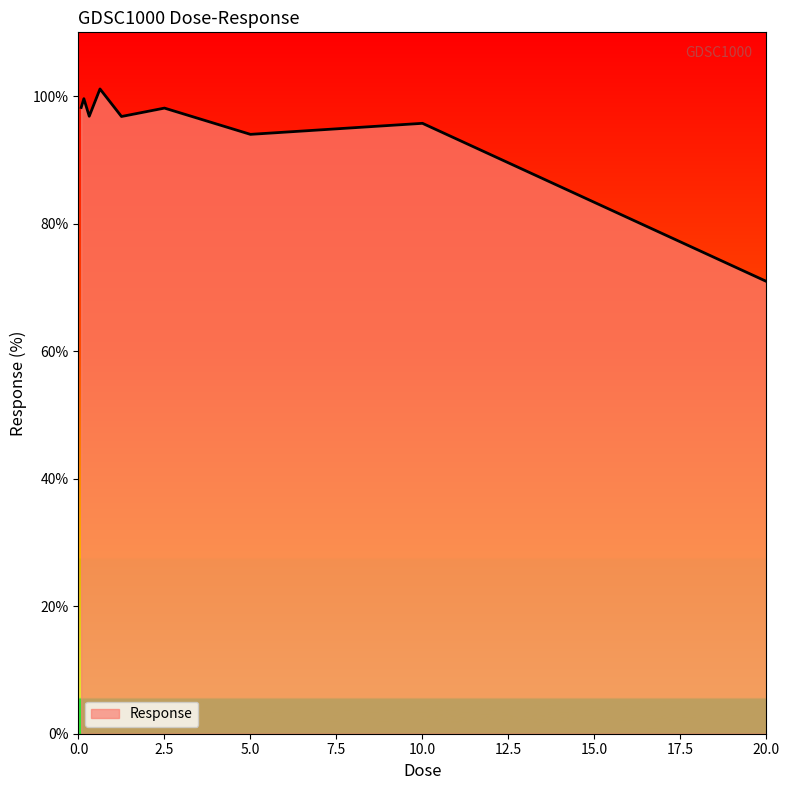

What is the difference between the maximum and minimum values?

30.2